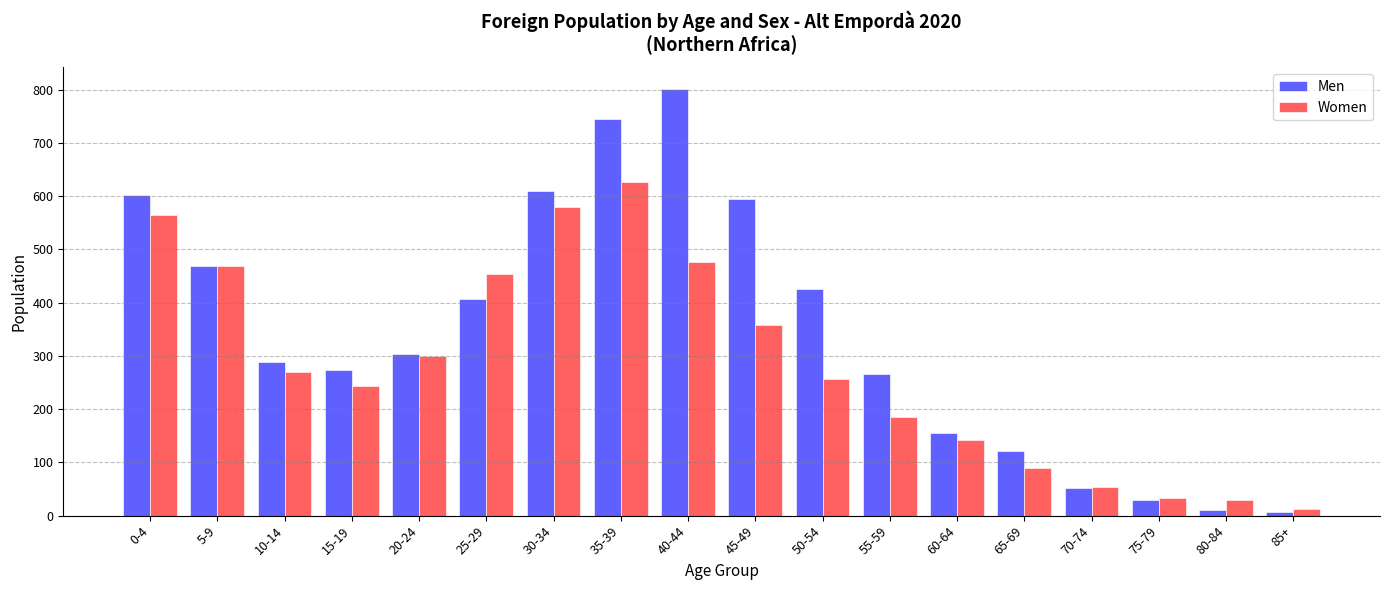

Which series has the widest spread of values?

Men